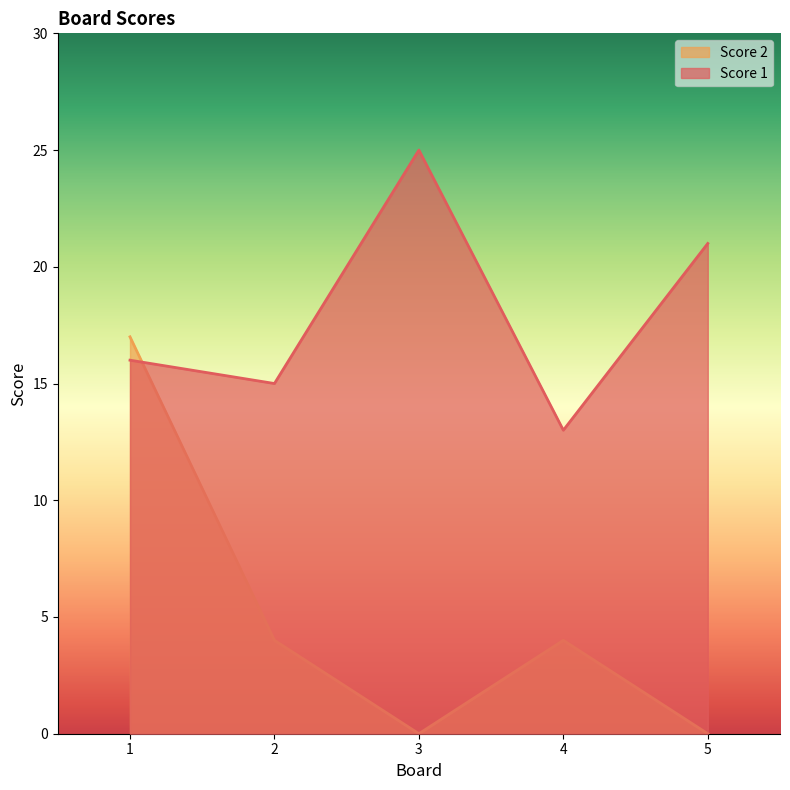

True or false: Score 1 has a value of 15 at 2.

True